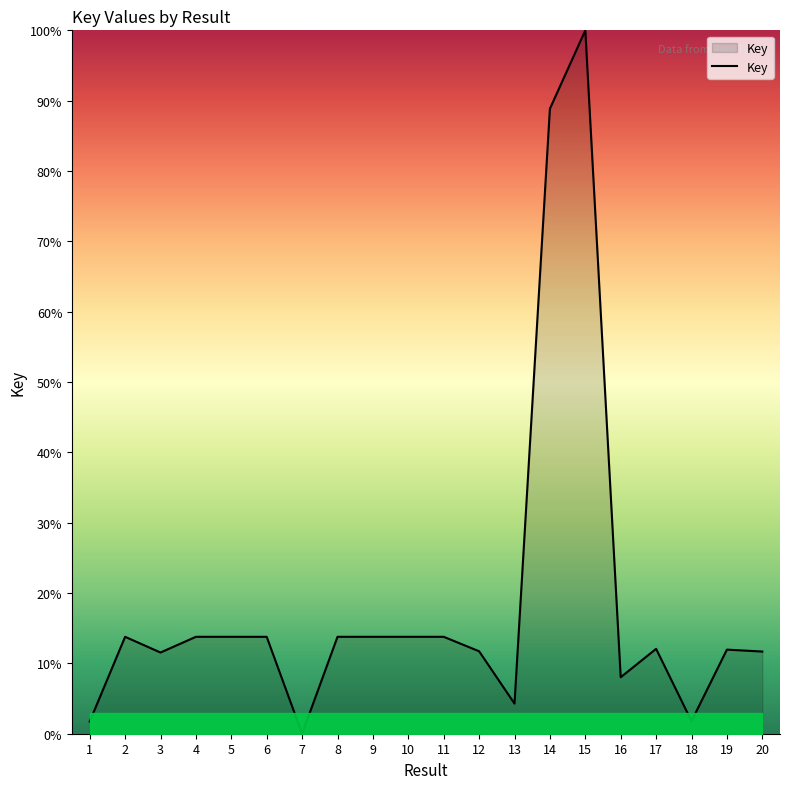

At which category does the chart reach its peak across all series?

15